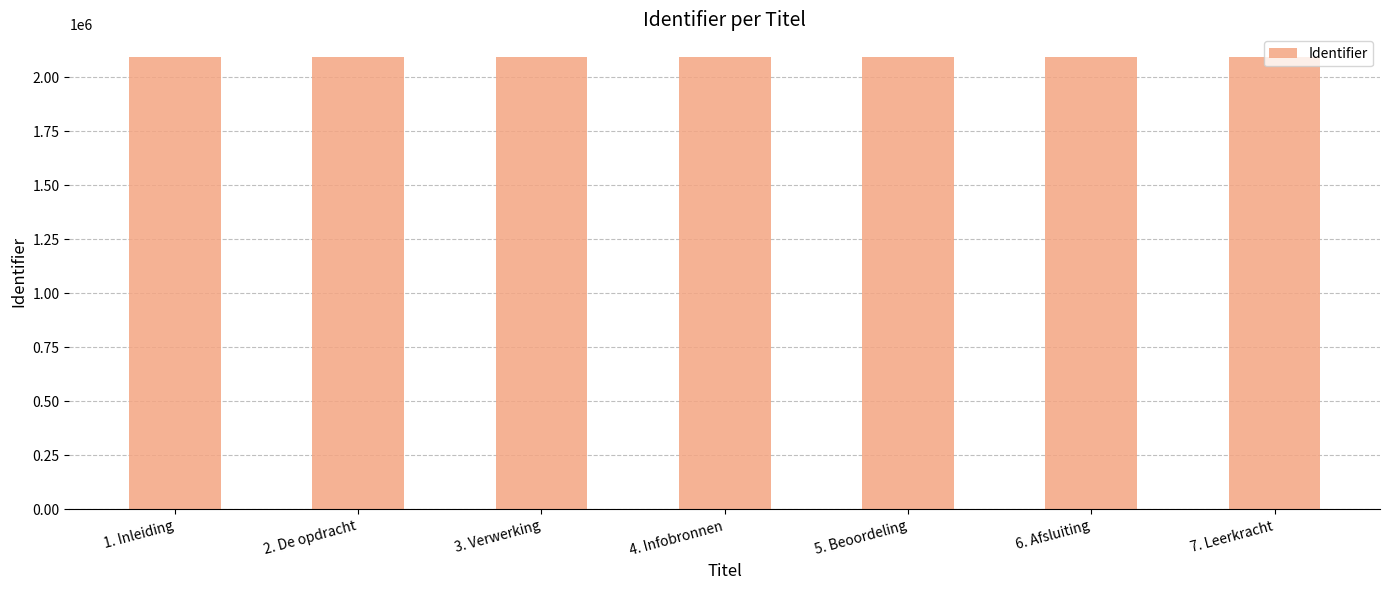

What is the ratio of the value at 4. Infobronnen to the value at 5. Beoordeling?

1.0